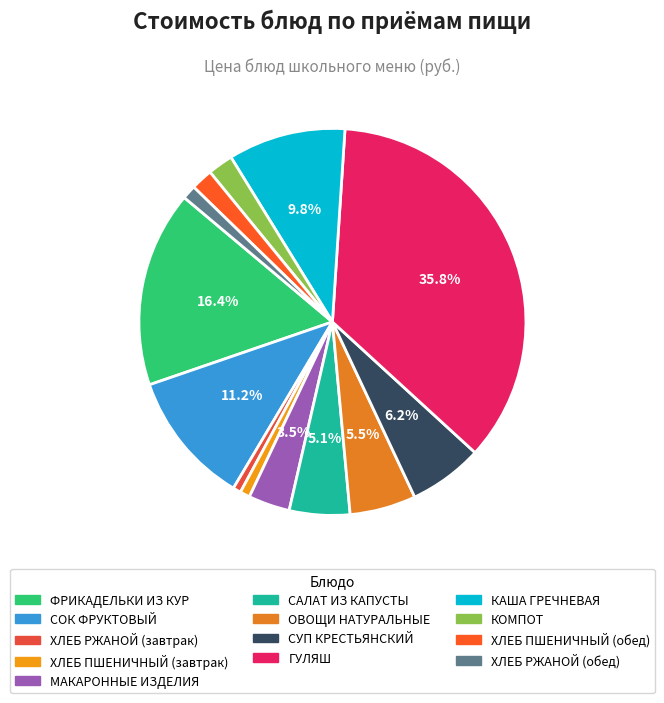

Is there any slice that represents more than half of the pie?

No